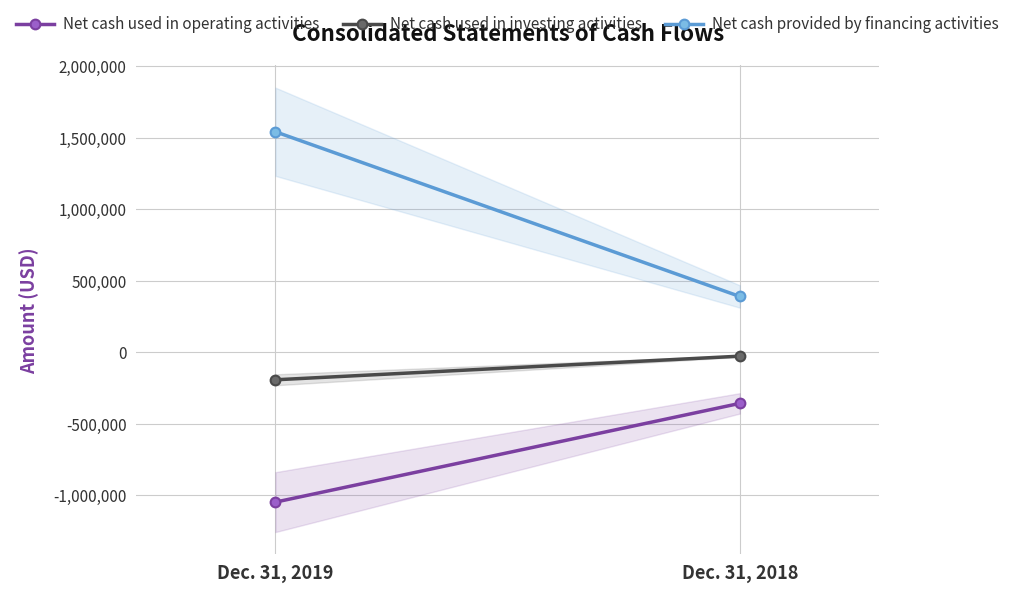

Rank the series at Dec. 31, 2018 from lowest to highest value.

Net cash used in operating activities, Net cash used in investing activities, Net cash provided by financing activities